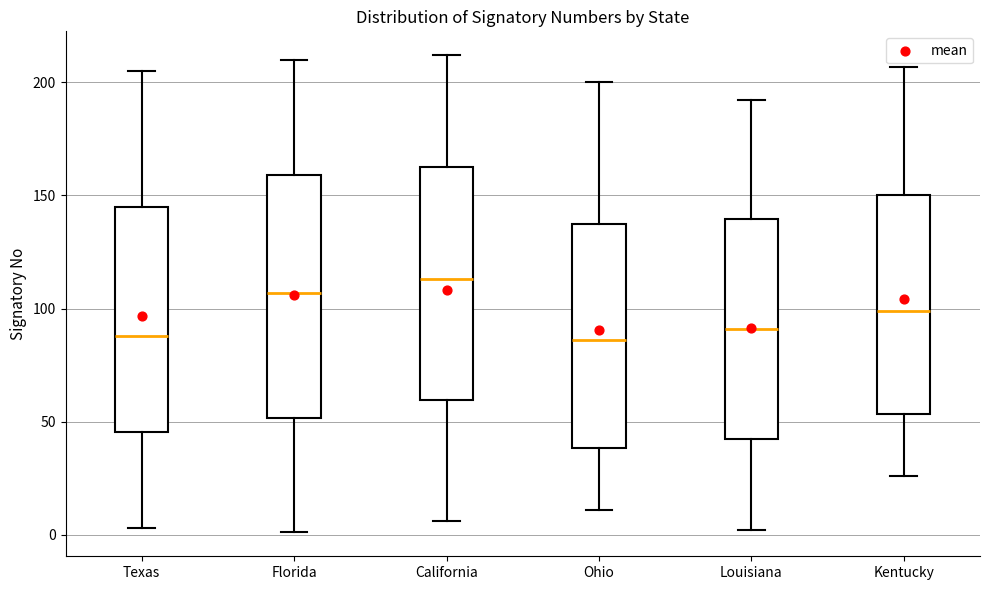

Where is the lower edge of the box for Ohio on the y-axis? The values are not printed on the chart, so give them approximately, as read against the axis.

40